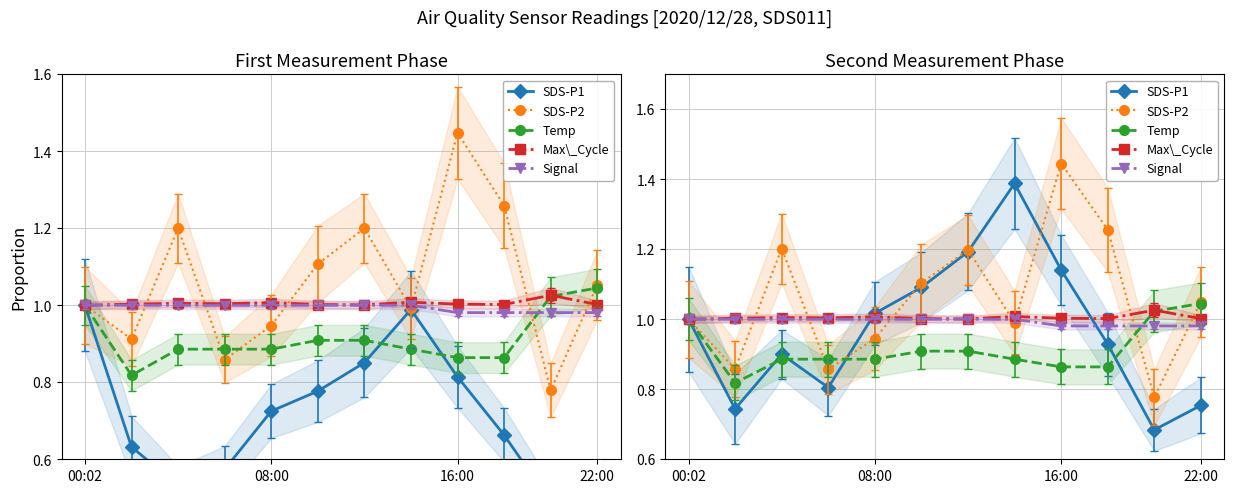

At how many categories does at least one series exceed 1?

11